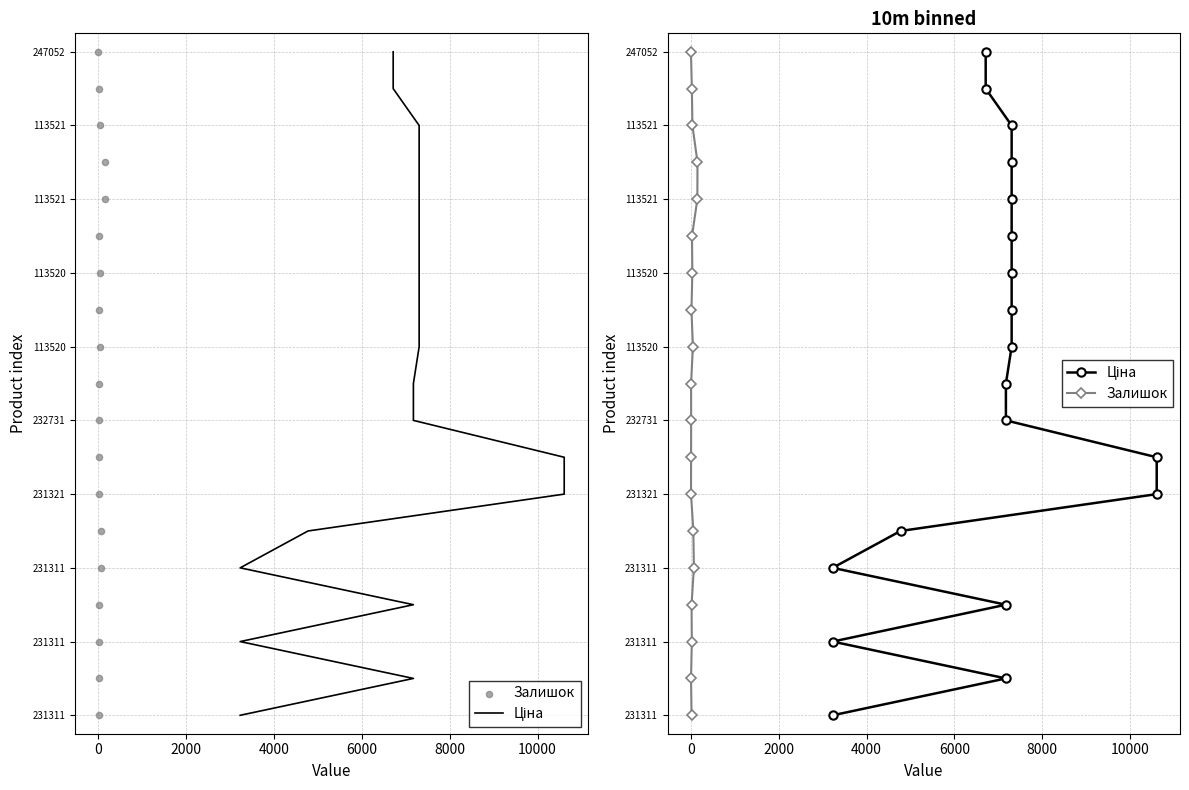

Which series contains the lowest Y value?

Ціна